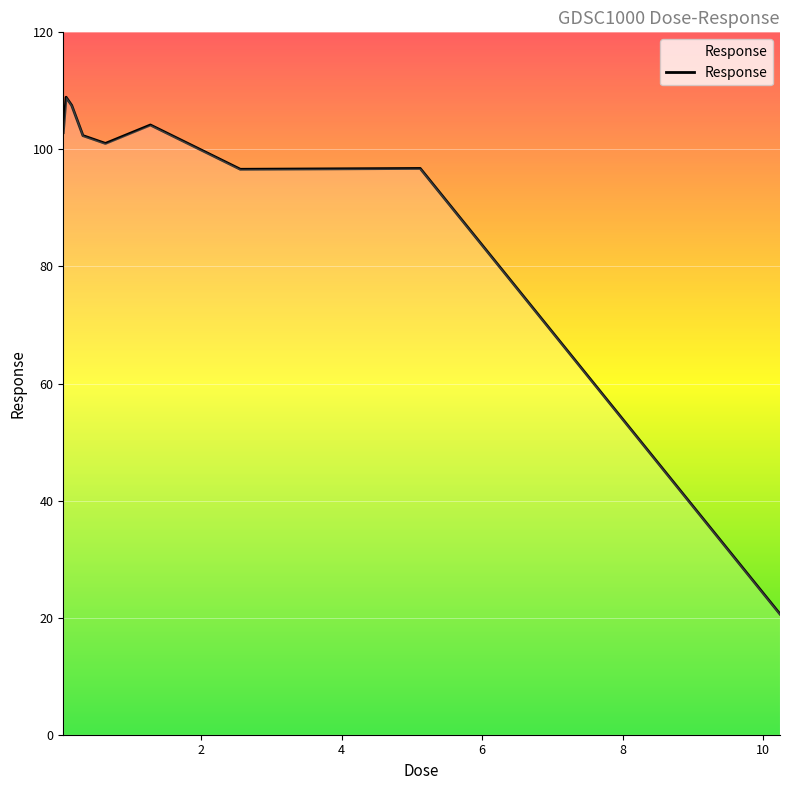

What is the maximum value shown in the chart?

108.9